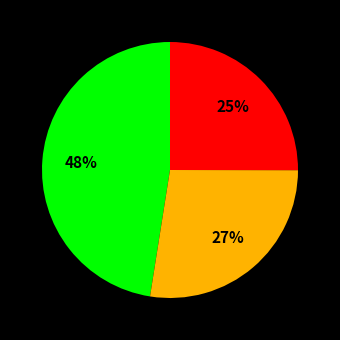

Is there a majority slice in this chart?

No